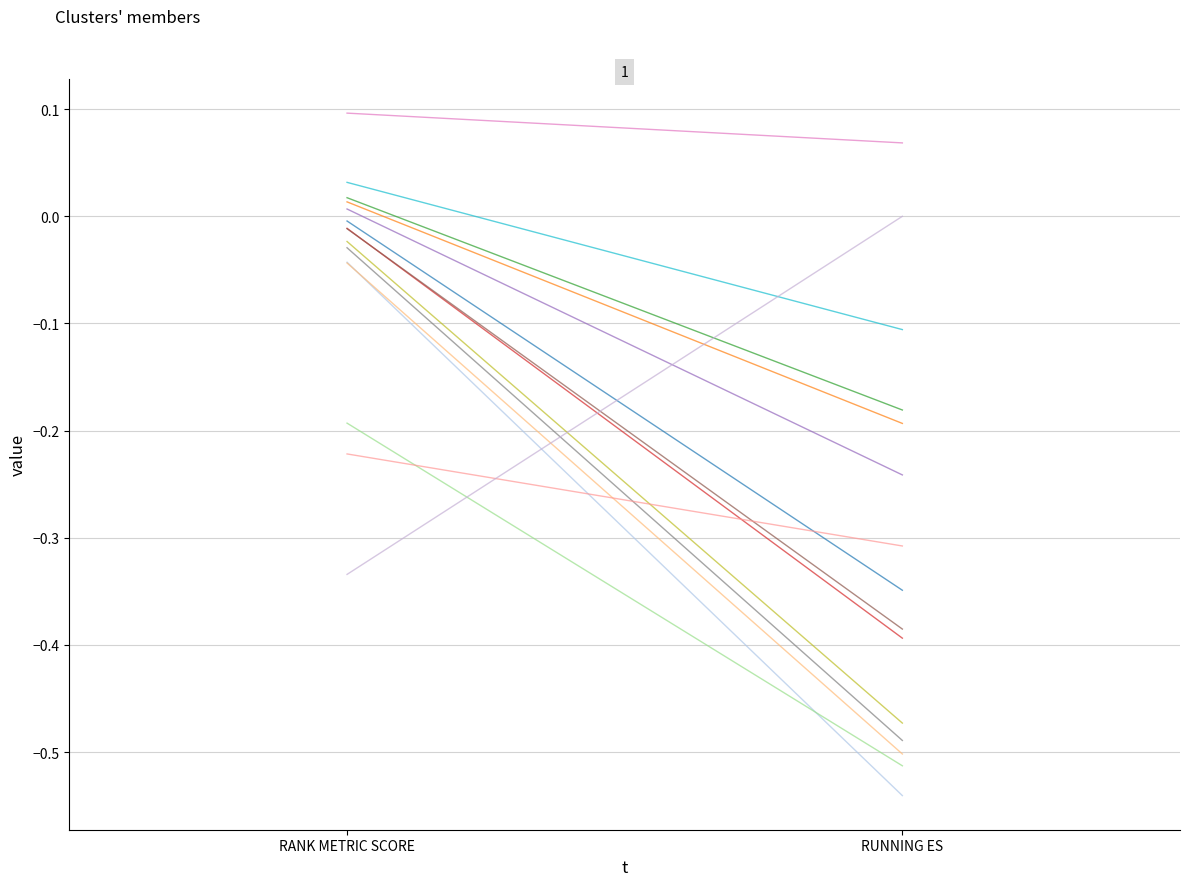

Reading left to right, extract all data points from this chart.

RANK METRIC SCORE: 0.1	0.0	0.0	0.0	0.0	-0.0	-0.0	-0.0	-0.0	-0.0	-0.0	-0.0	-0.2	-0.2	-0.3
RUNNING ES: 0.1	-0.1	-0.2	-0.2	-0.2	-0.3	-0.4	-0.4	-0.5	-0.5	-0.5	-0.5	-0.5	-0.3	0.0